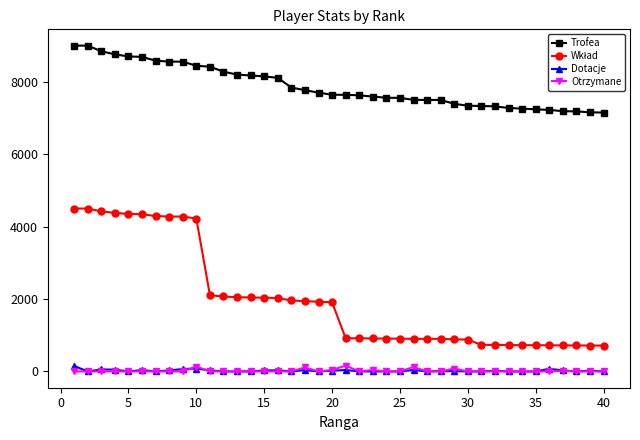

At how many categories does at least one series exceed 5302?

40